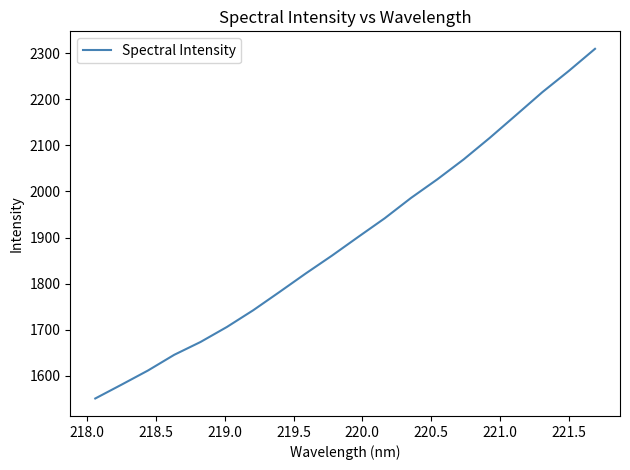

How many series are shown in this chart?

1